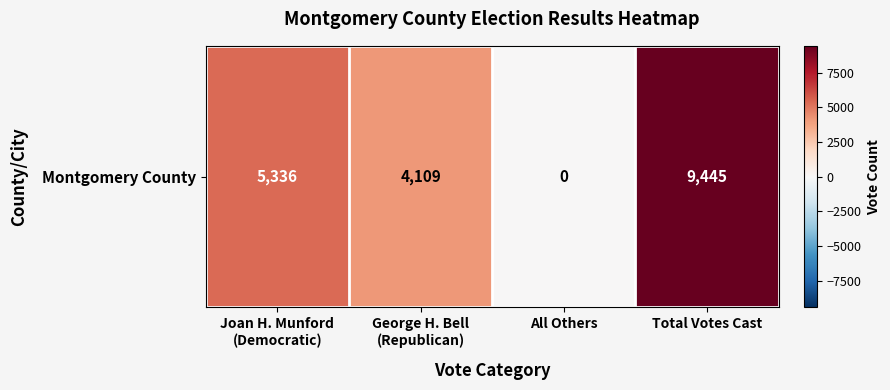

Reading left to right, list all the values displayed in this chart.

5336	4109	0	9445